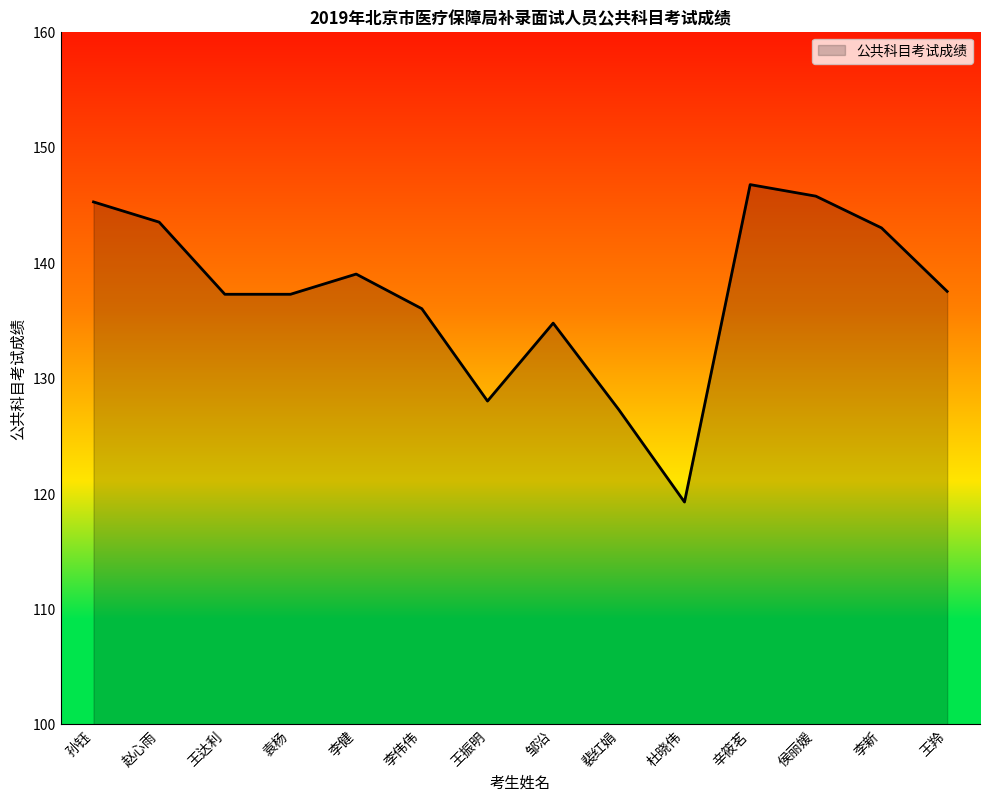

What value does the data have at 邹沿?

134.8